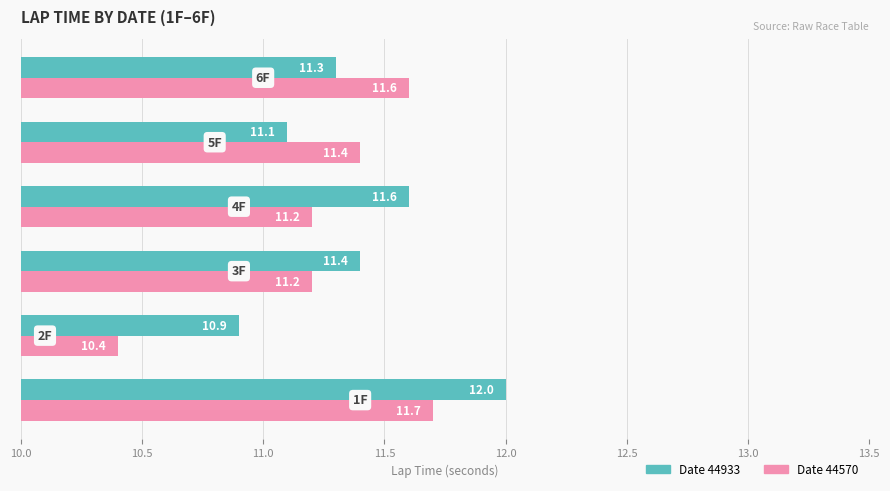

How many data points does each series have?

6